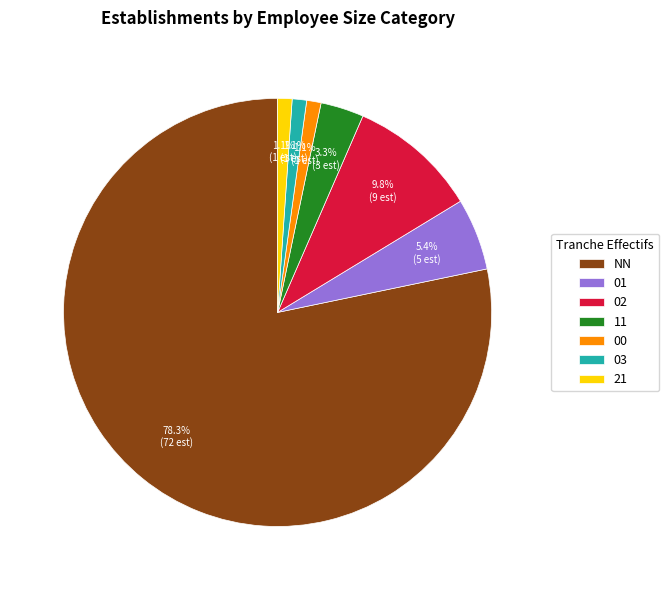

Which category accounts for the majority?

NN